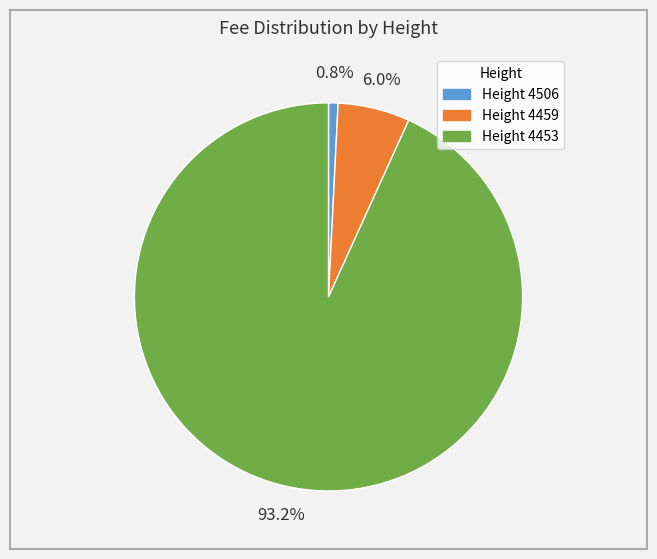

Does any single category account for the majority?

Yes